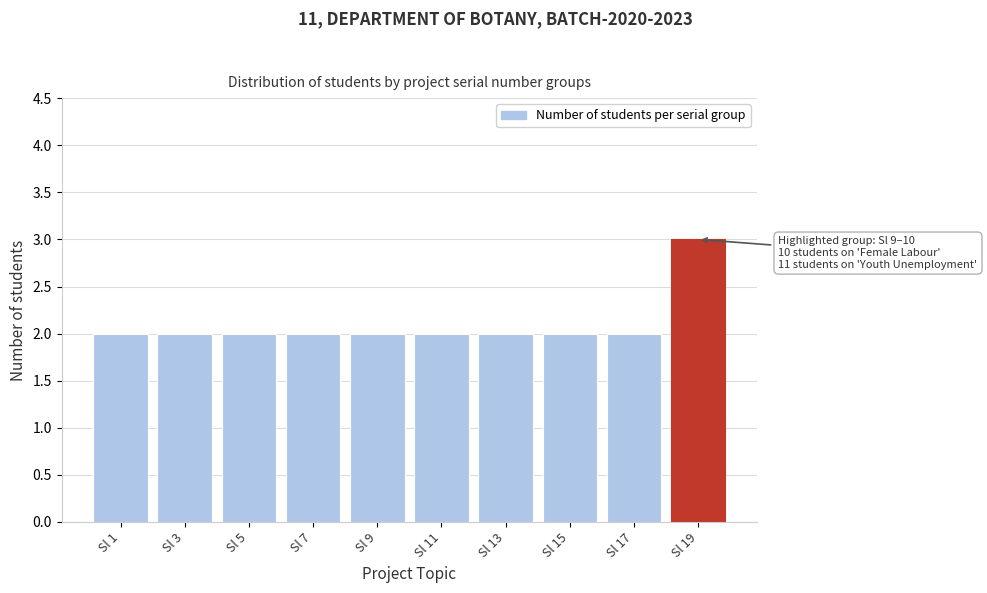

Reading left to right, list all the values displayed in this chart.

Sl 1=2	Sl 3=2	Sl 5=2	Sl 7=2	Sl 9=2	Sl 11=2	Sl 13=2	Sl 15=2	Sl 17=2	Sl 19=3